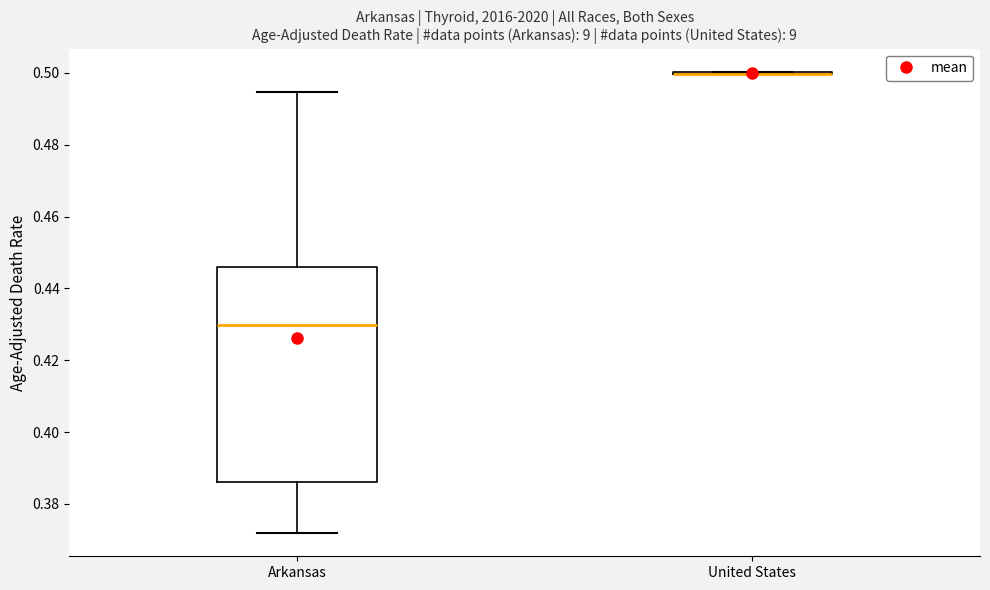

Reading left to right, transcribe this box plot: for each box, give where its median line is, the range the box spans, and where its two whiskers end, as read against the y-axis. The values are not printed on the chart, so give them approximately, as read against the axis.

Arkansas: median 0.430, box 0.386 to 0.446, whiskers 0.372 to 0.494
United States: box collapsed to a line at 0.500, whiskers 0.500 to 0.500